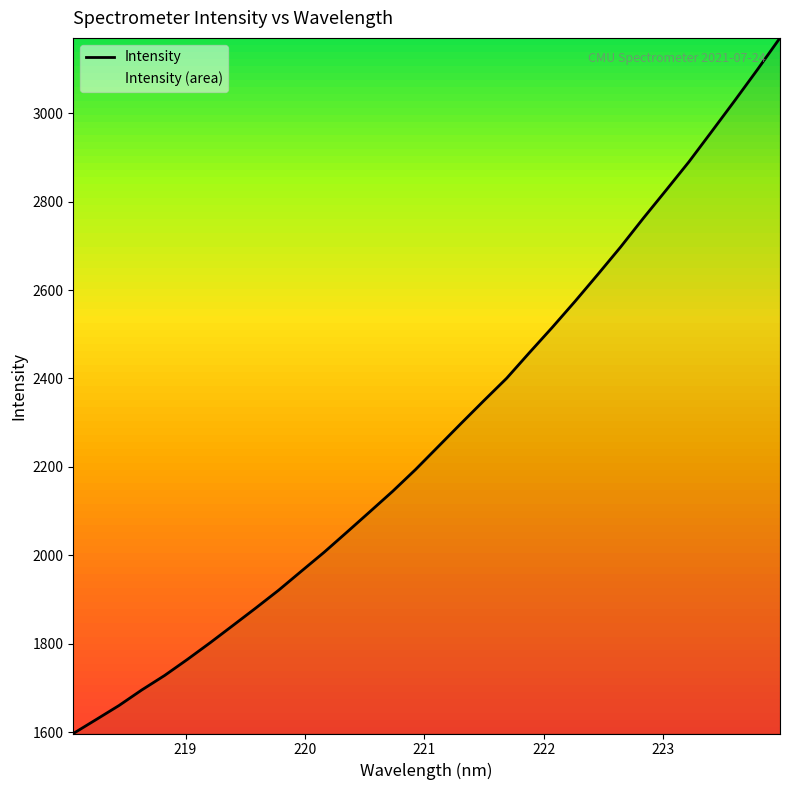

What is the difference between the maximum and minimum values?

1574.1